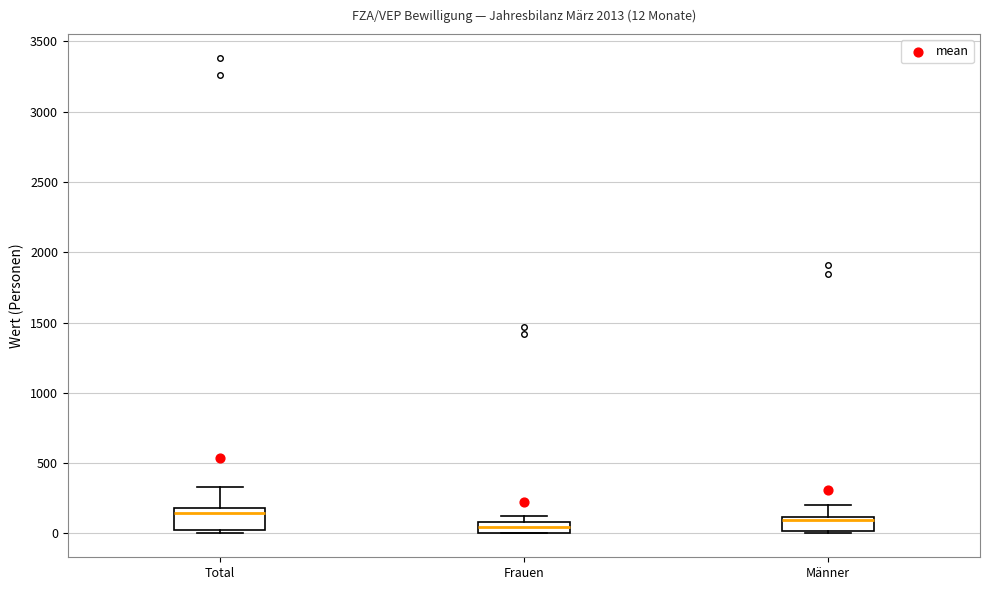

Which box has the lowest median line?

Frauen